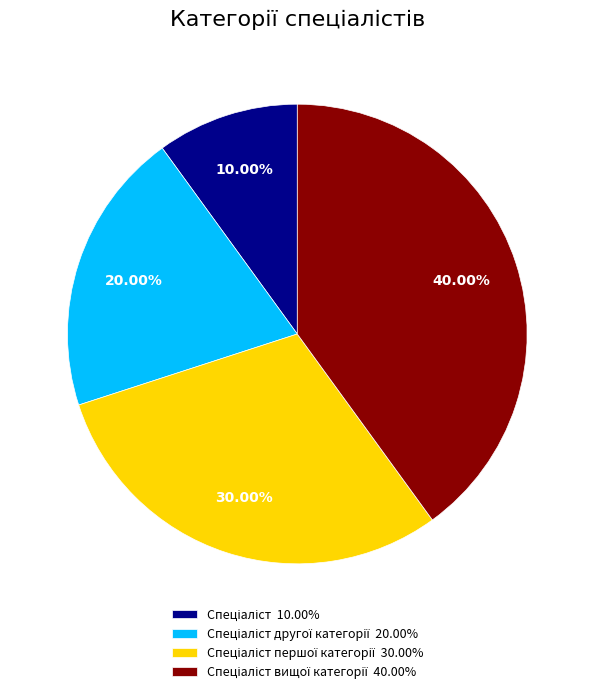

Does any single category account for the majority?

No